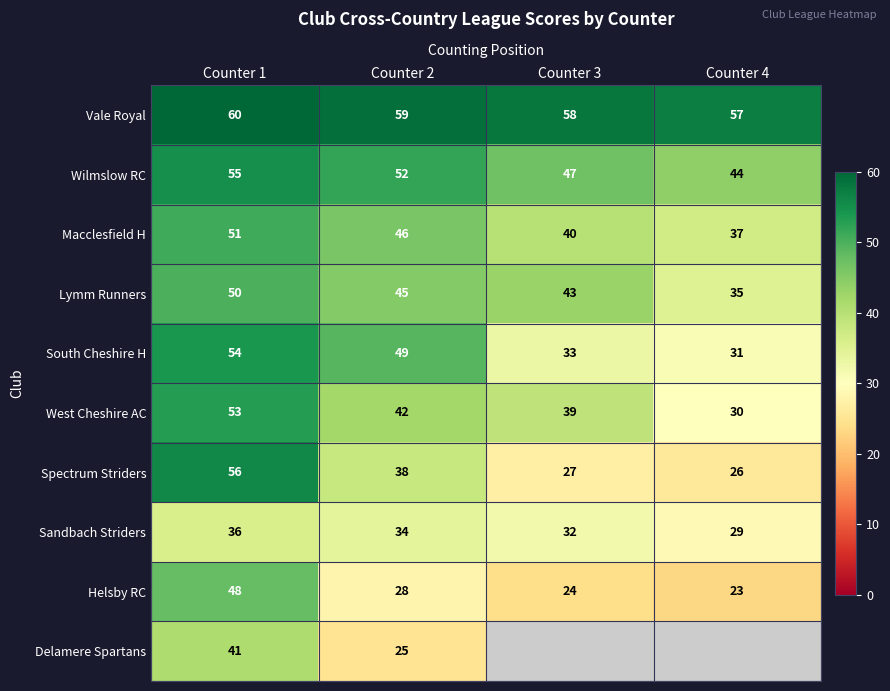

List the labels in order of Vale Royal value, largest first.

Counter 1, Counter 2, Counter 3, Counter 4